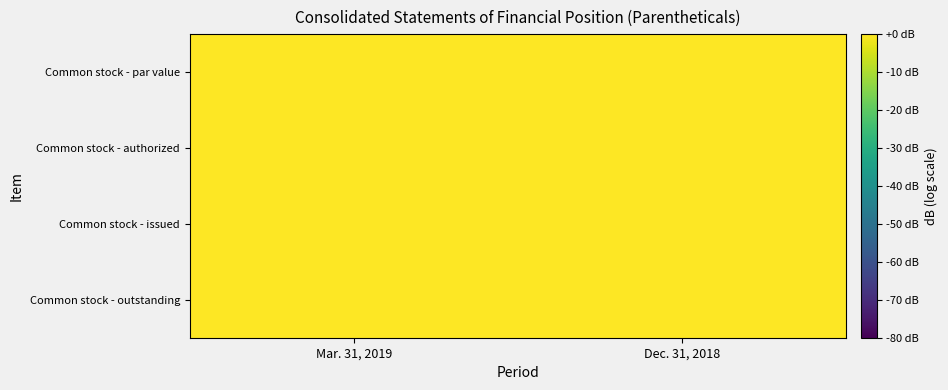

Reading left to right, transcribe all the data shown in this chart.

Common stock - par value: Mar. 31, 2019=0.0	Dec. 31, 2018=0.0
Common stock - authorized: Mar. 31, 2019=66.0	Dec. 31, 2018=66.0
Common stock - issued: Mar. 31, 2019=0.0	Dec. 31, 2018=0.0
Common stock - outstanding: Mar. 31, 2019=0.0	Dec. 31, 2018=0.0